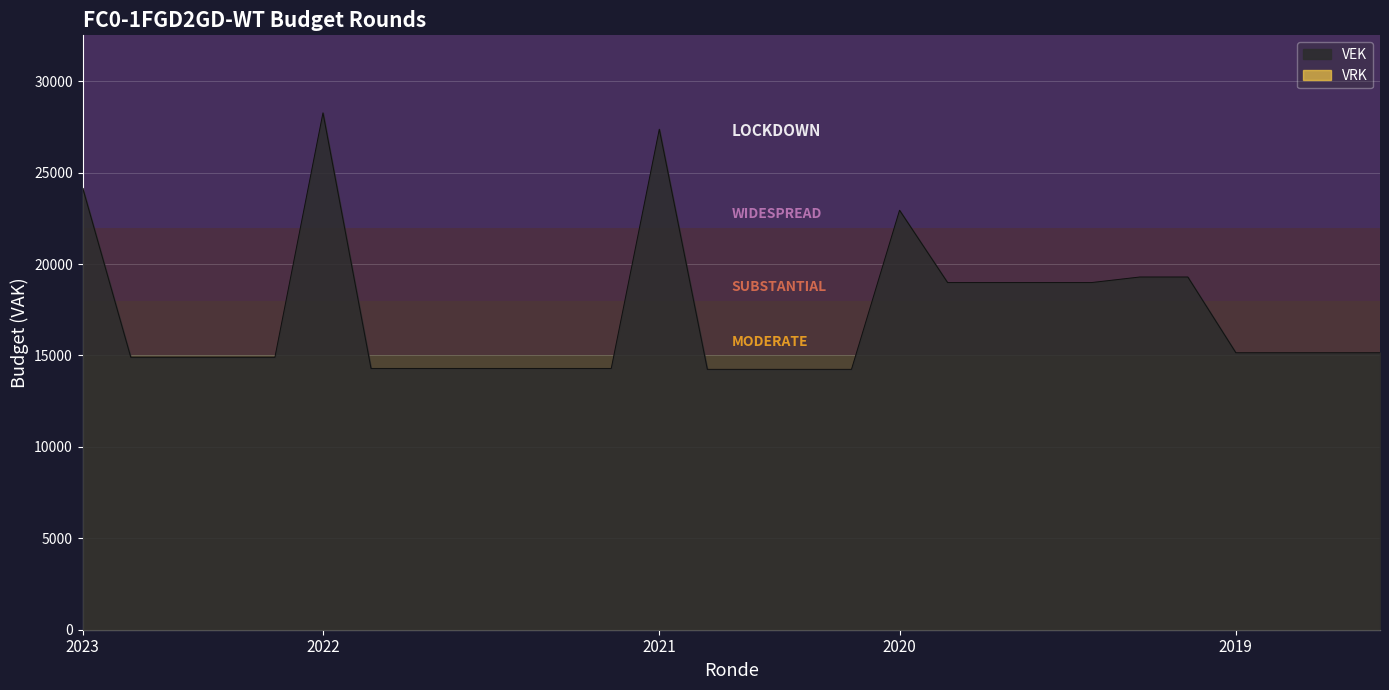

True or false: VEK has a value of 37681 at 2022.

False